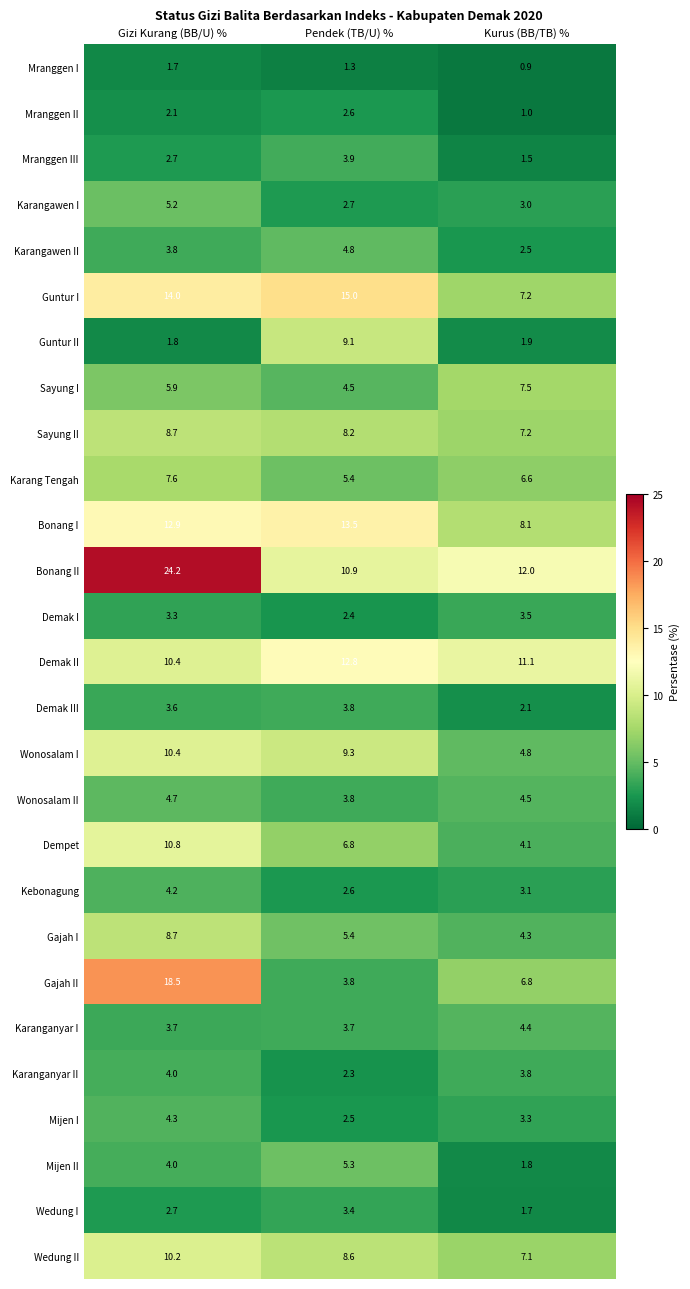

What value does the Bonang II series have at Kurus (BB/TB) %?

12.0